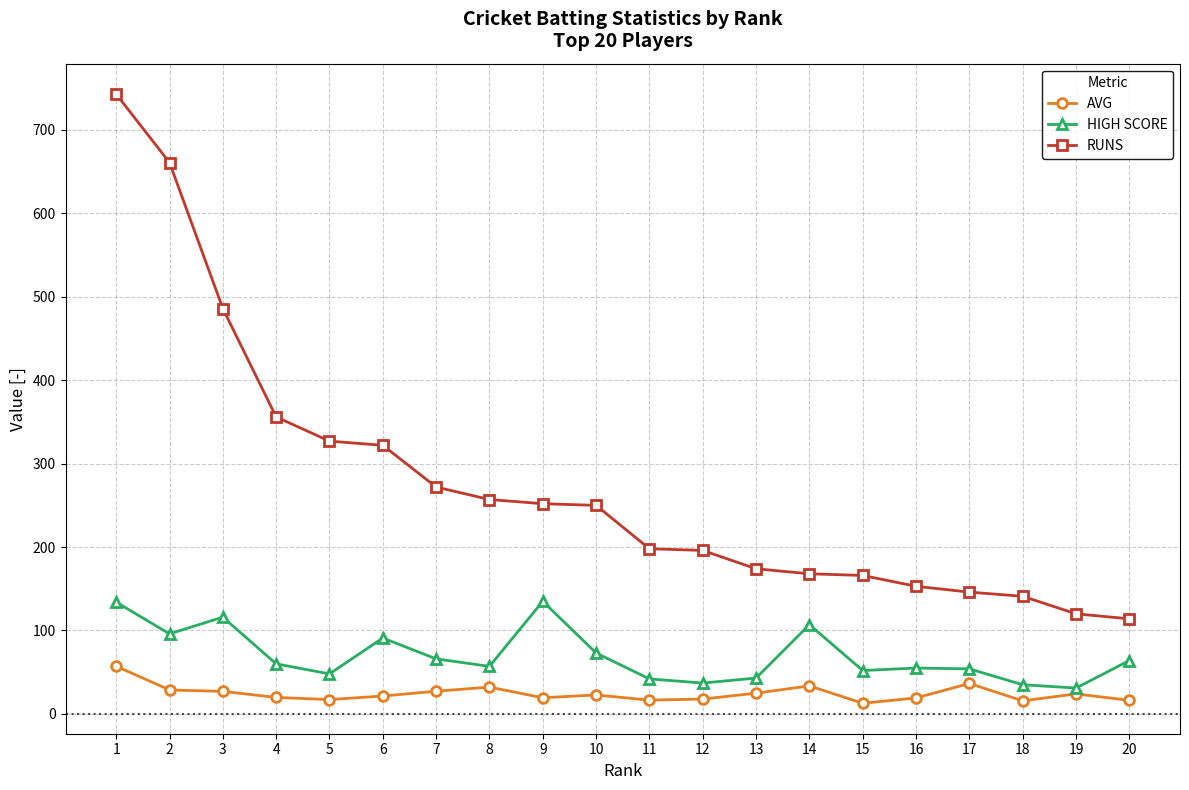

What is the value of the RUNS point at the 14th from the left?

168.0